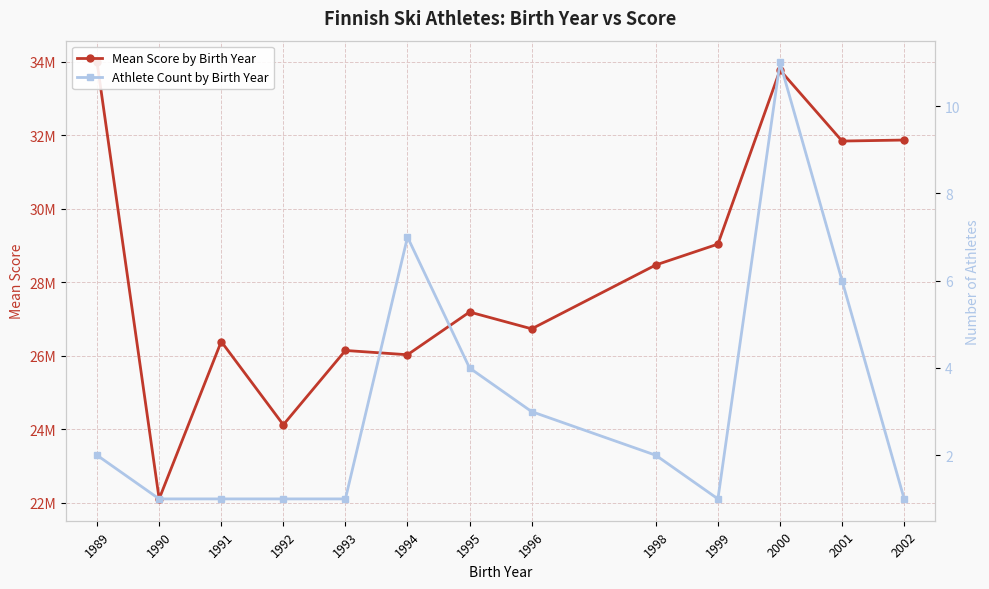

How many interior local valleys does the Mean Score by Birth Year series have?

5